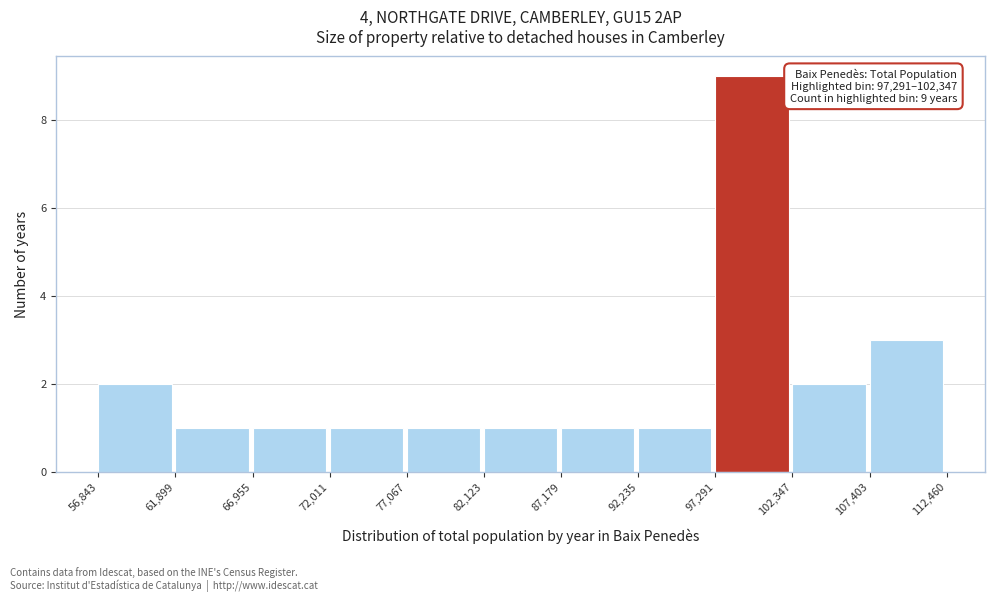

Over which range of the x-axis is the bar tallest?

97,291 to 102,347